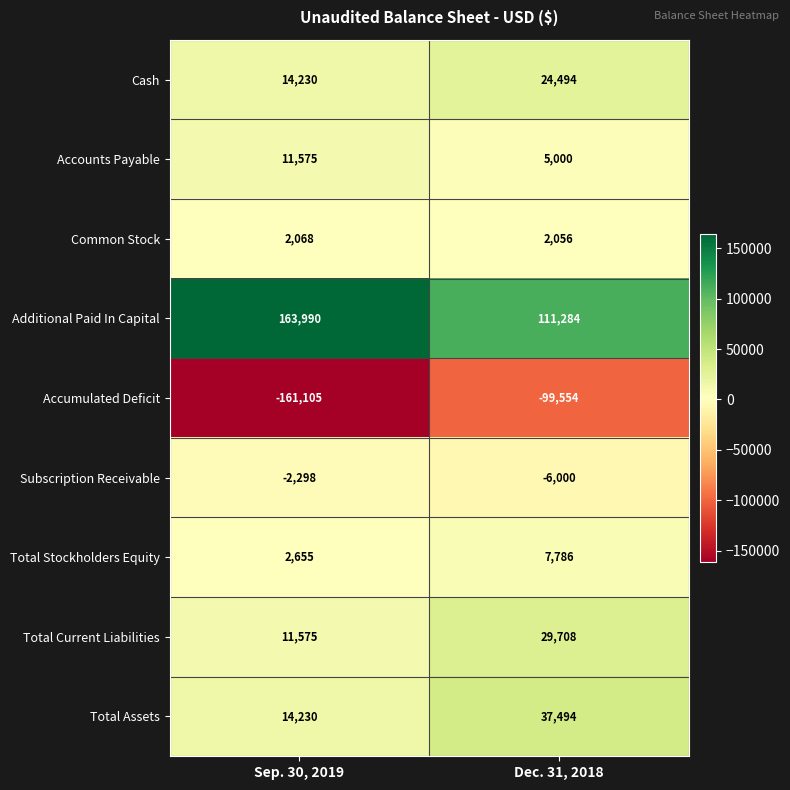

Which series changed the most between Sep. 30, 2019 and Dec. 31, 2018?

Accumulated Deficit